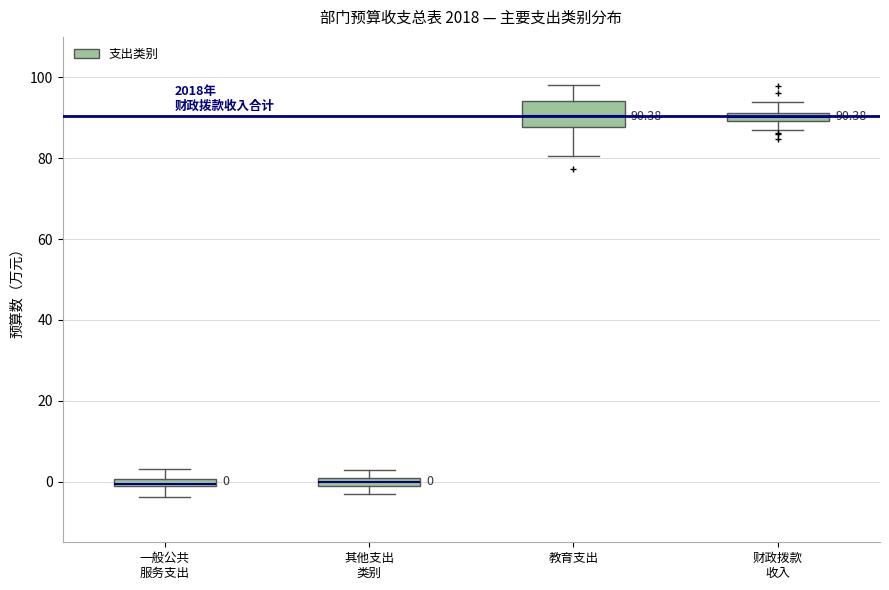

Which box is the tallest, from its lower edge to its upper edge?

教育支出